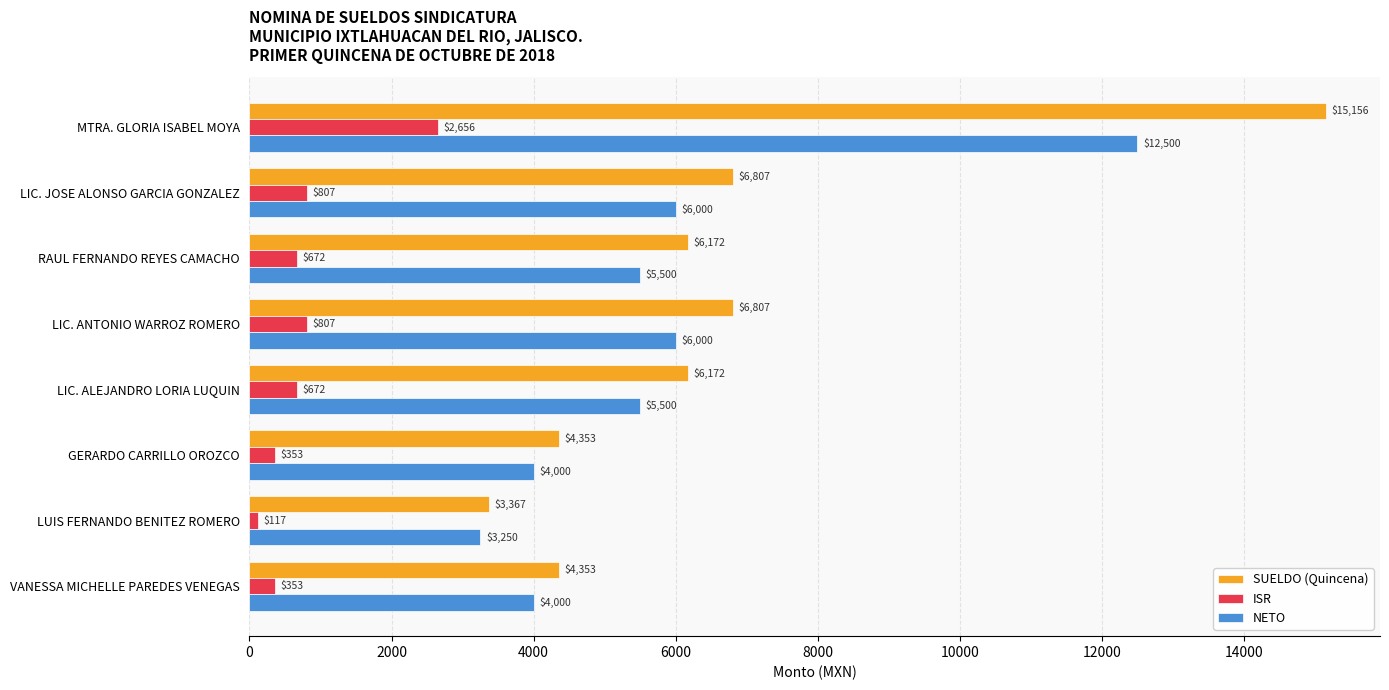

What is the average value of the SUELDO (Quincena) series?

6648.2